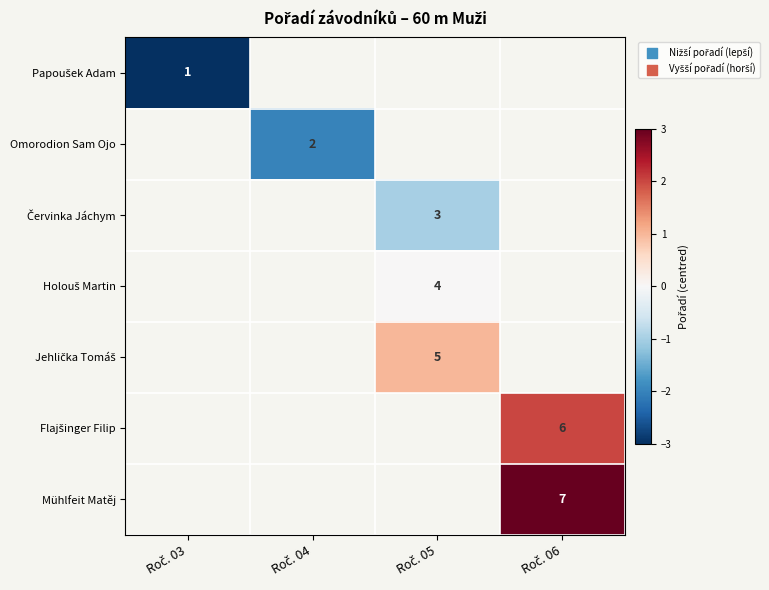

Which series has the largest range (max minus min)?

Papoušek Adam